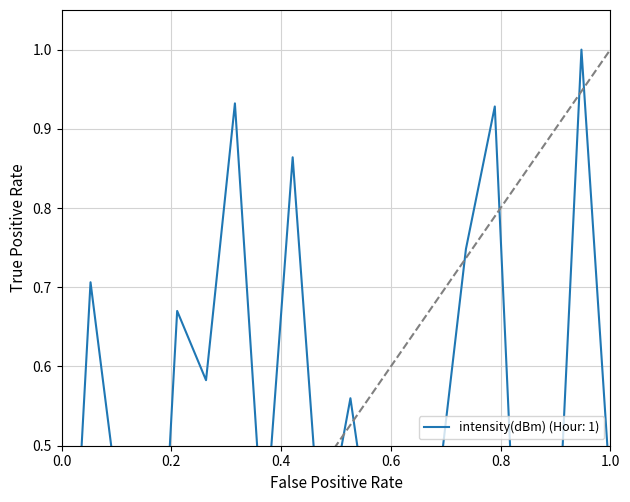

Is it true that the value at 20 is 0.6?

True